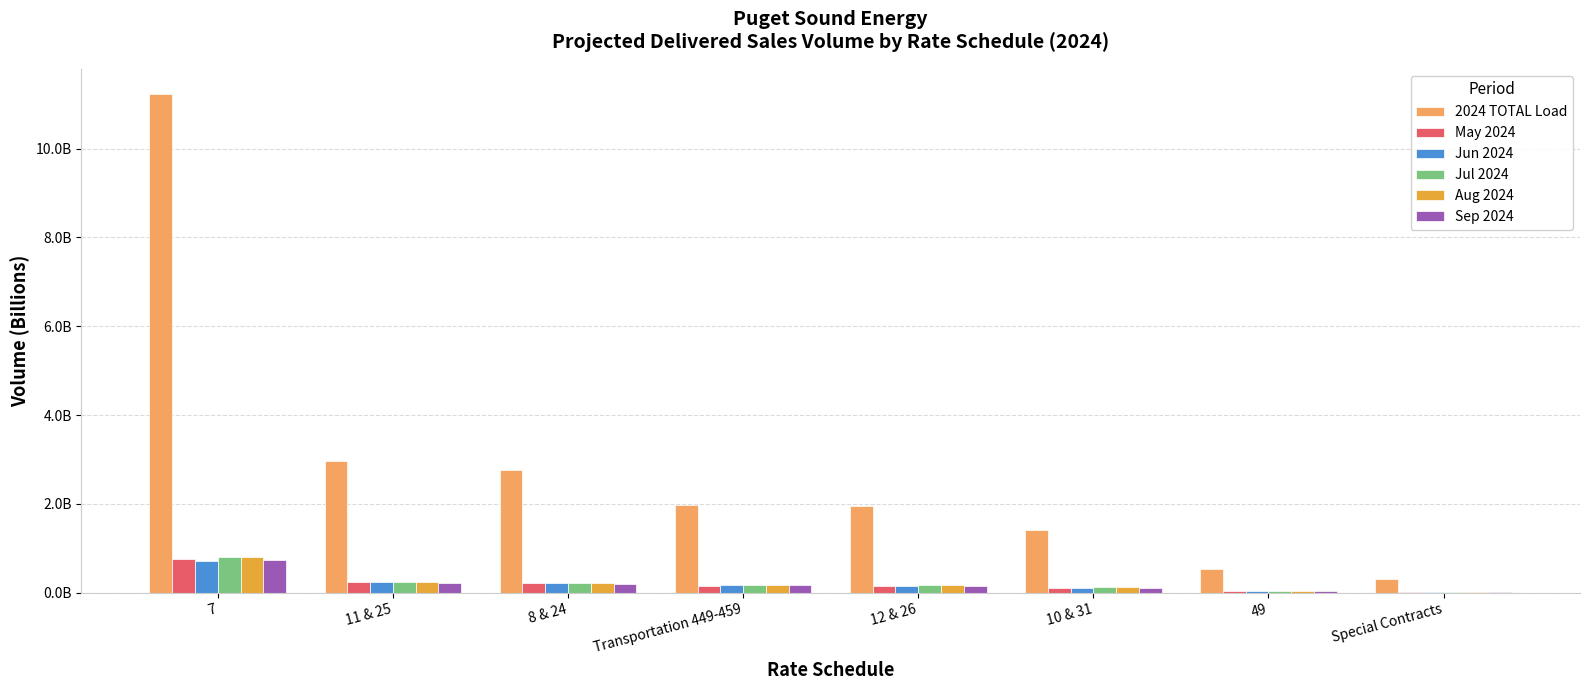

Is the value of Jul 2024 at 7 greater than the value of May 2024 at 49?

Yes